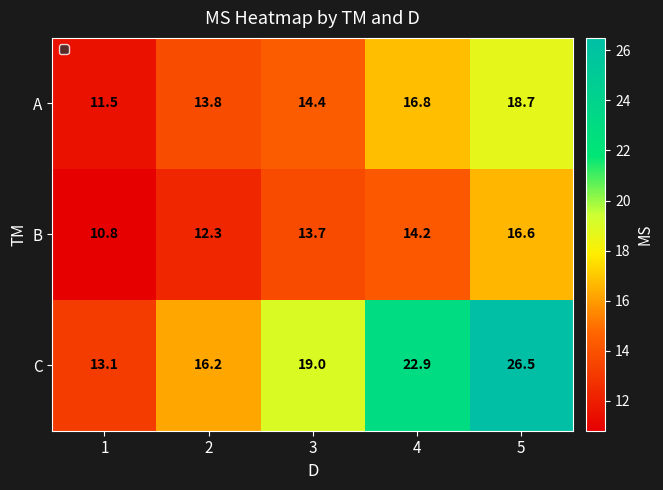

At how many categories does at least one series exceed 12?

5